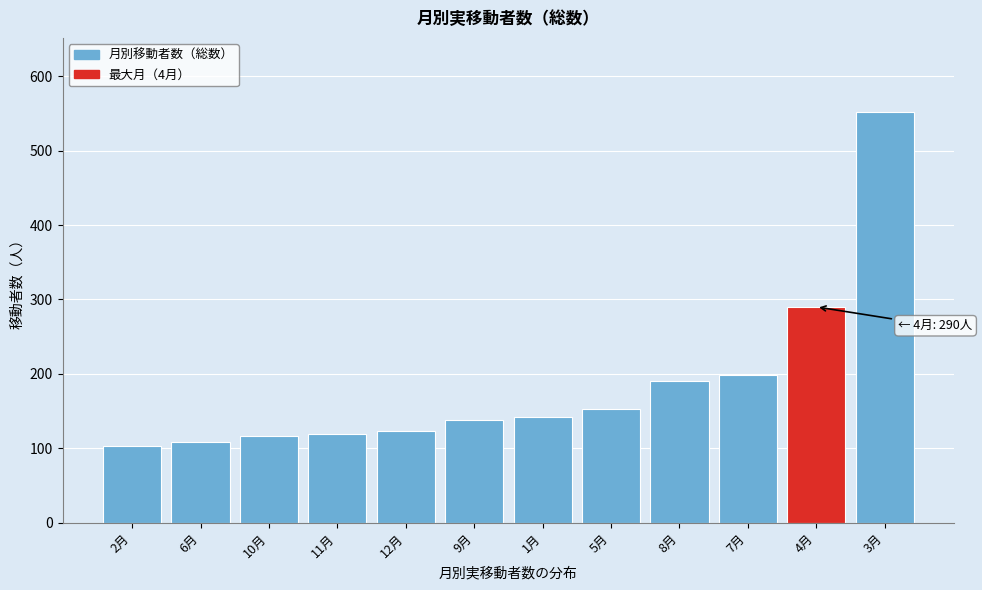

What is the label of the 8th bar from the left?

5月